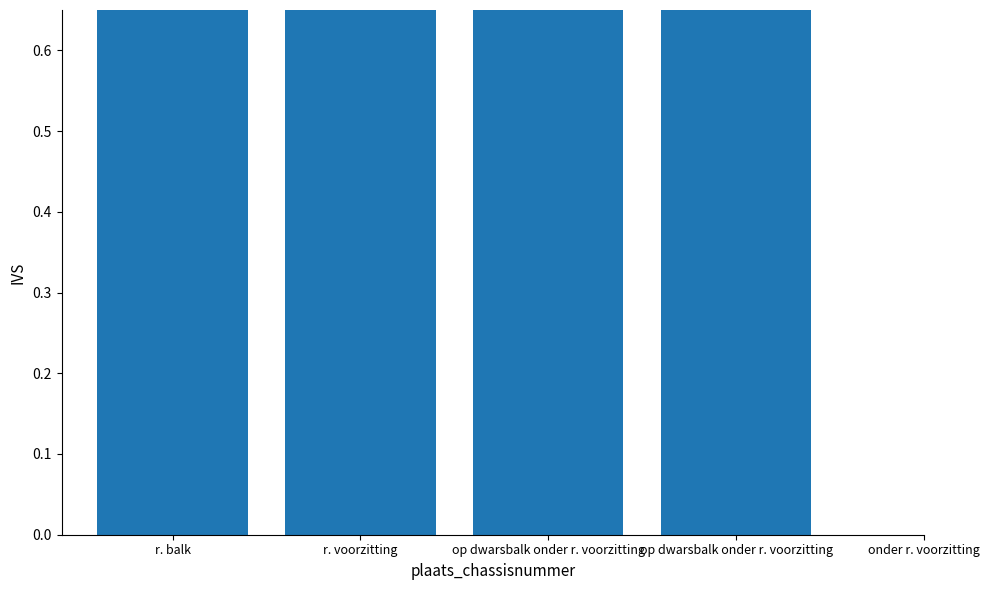

Which category has the lowest value across all series?

op dwarsbalk onder r. voorzitting